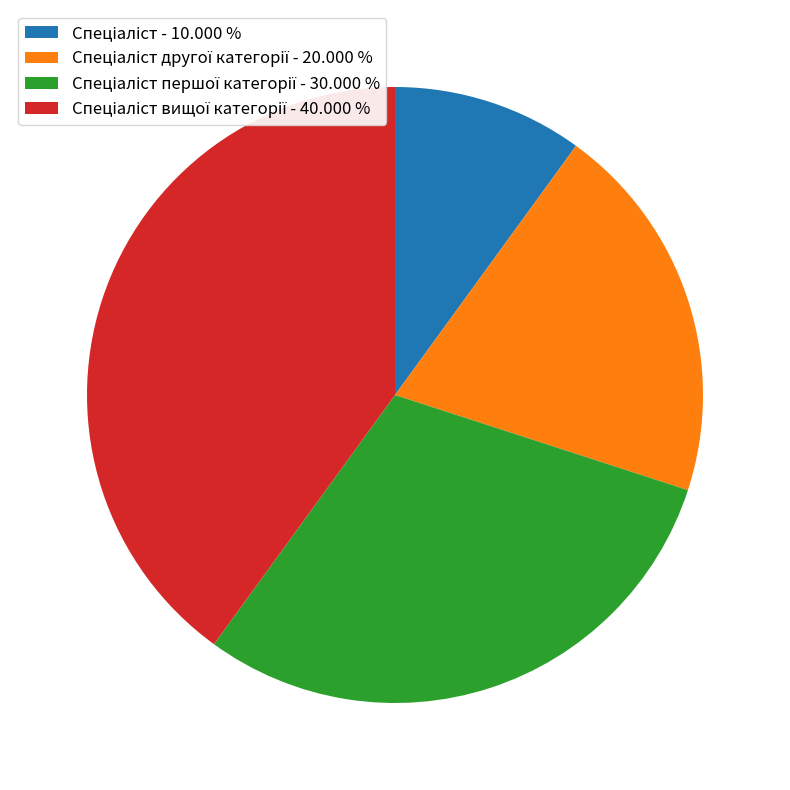

Does any single category account for the majority?

No